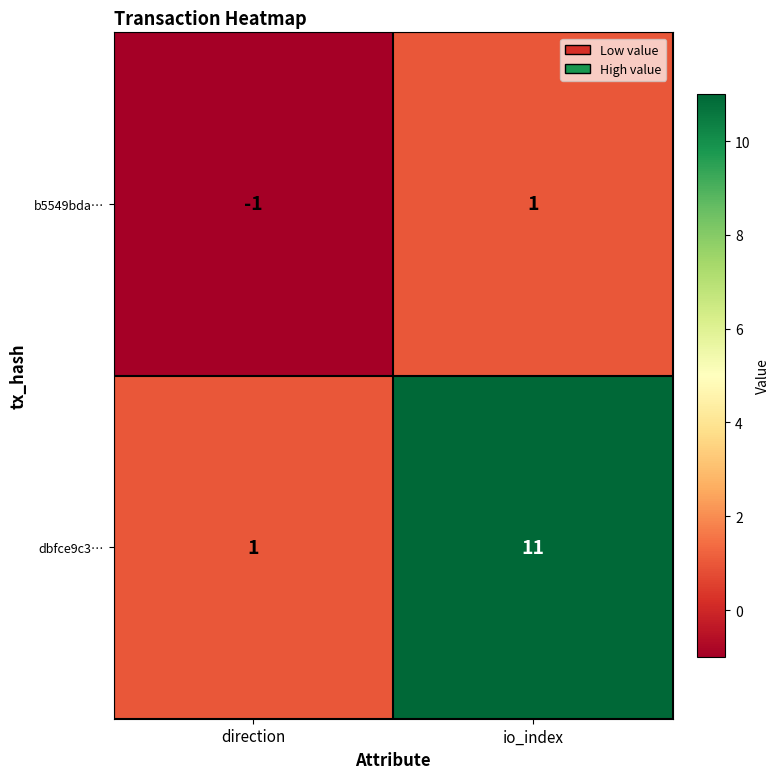

What is the average value of the dbfce9c3… series?

6